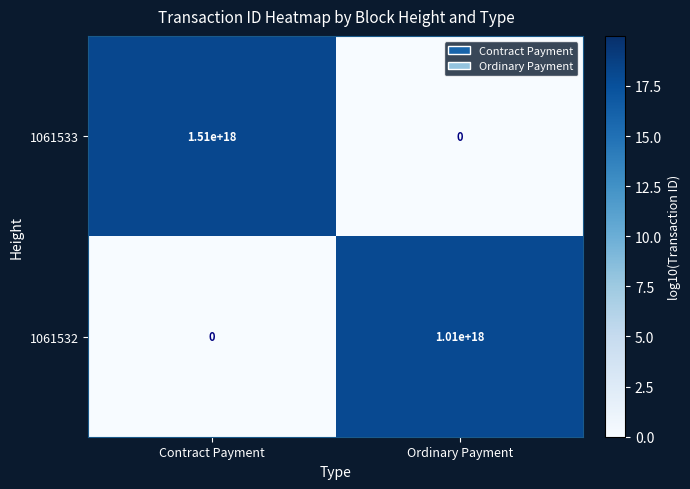

Is the value of 1061532 at Contract Payment greater than the value of 1061533 at Contract Payment?

No